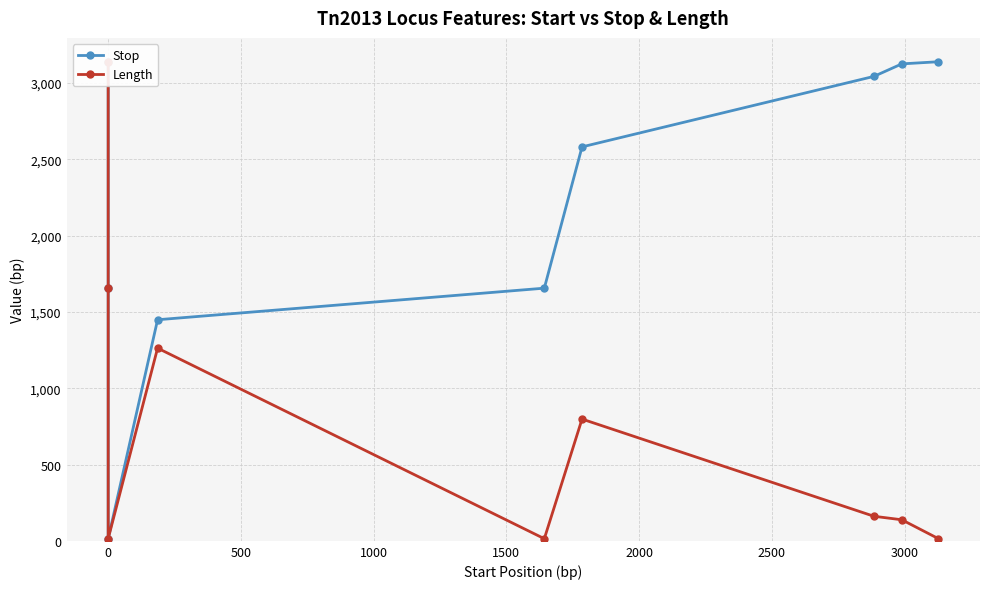

In Length, how many points are lower than both neighbors (excluding endpoints)?

2